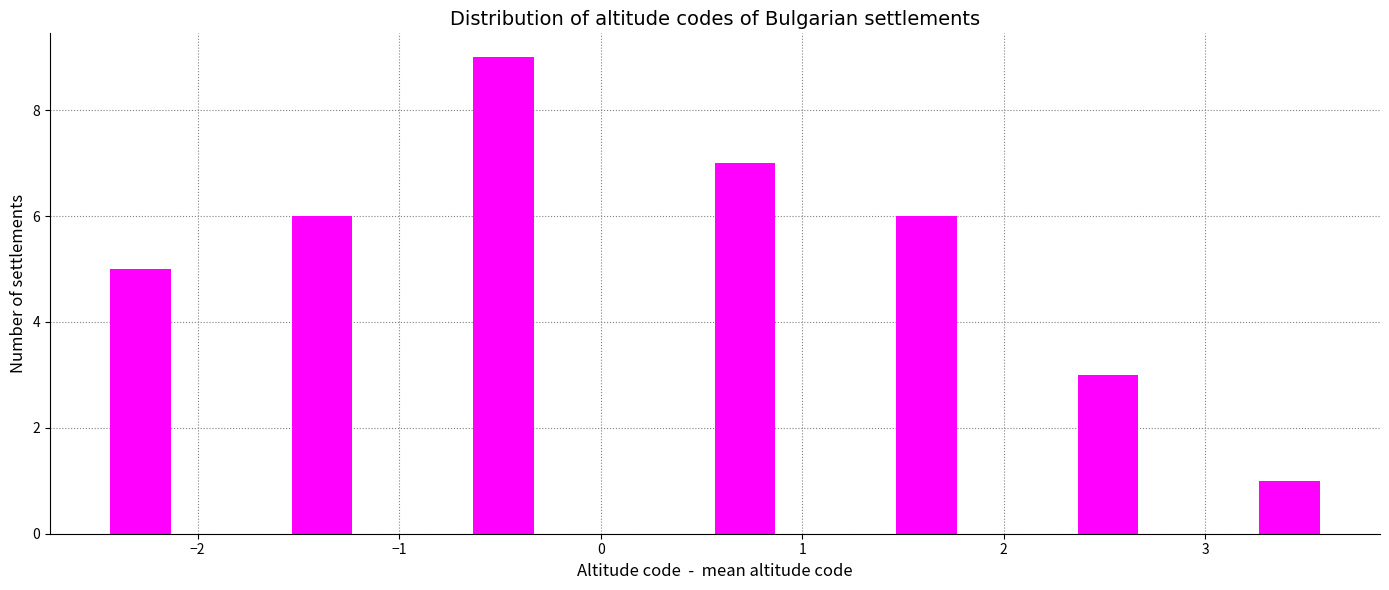

Around what value on the x-axis is the tallest bar? Give the approximate position of its centre, as read against the axis.

-0.5